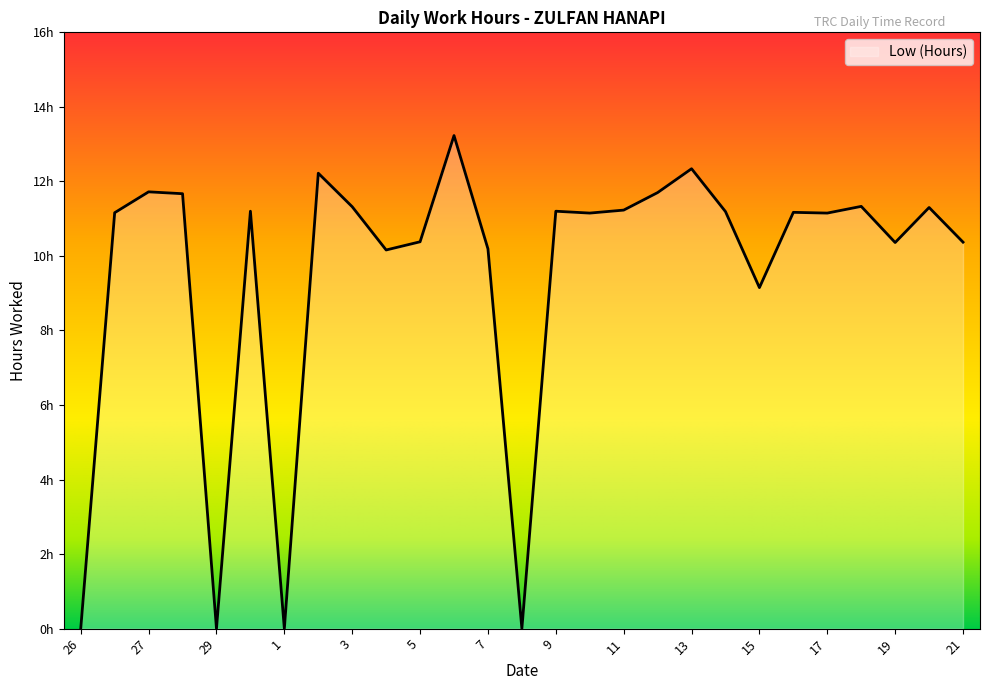

Is this an area chart (filled region under the line)?

Yes